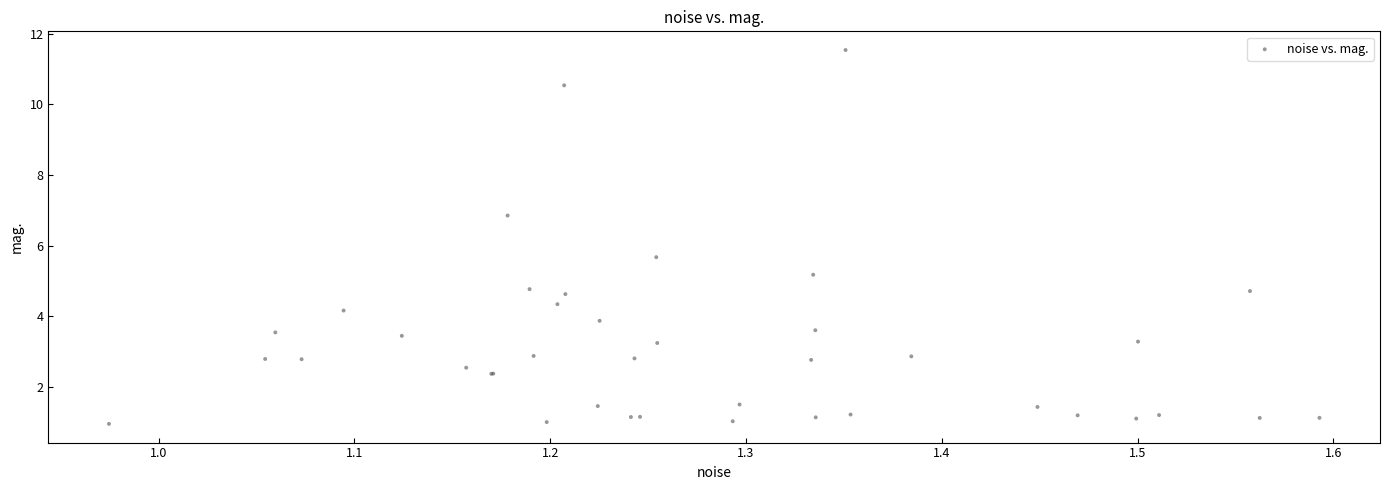

What Y value in the scatter plot is closest to 6?

5.7